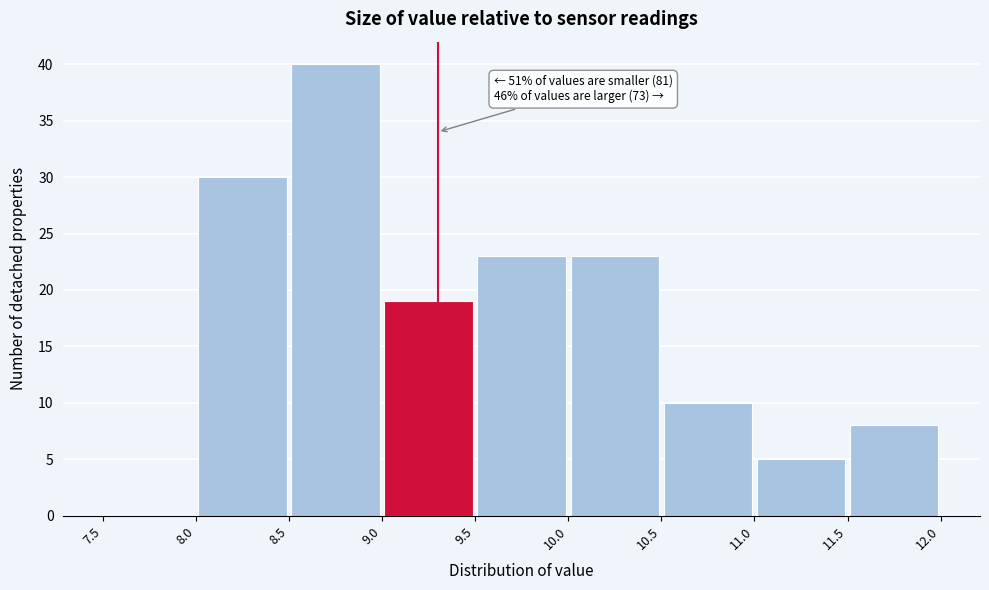

Which range on the x-axis has the tallest bar?

8.5 to 9.0